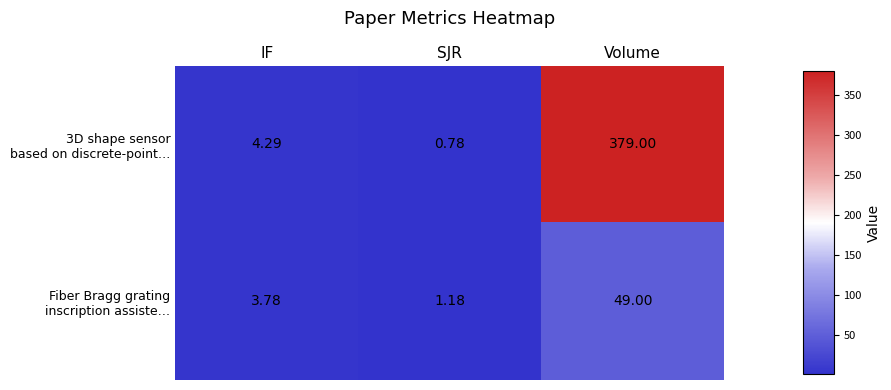

At which category is the sum across all series the highest?

Volume